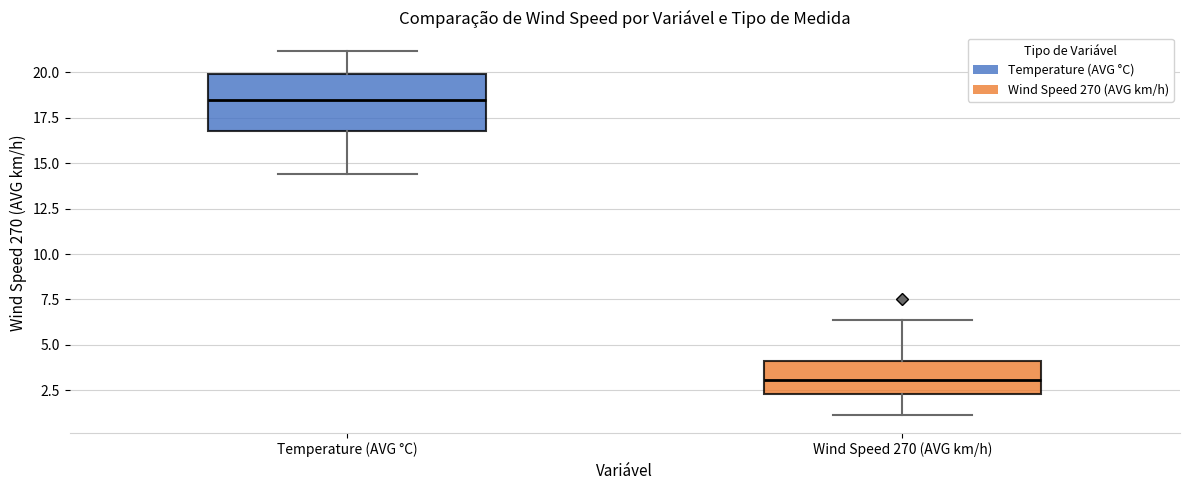

Reading left to right, read every box against the y-axis: the position of its median line, the range the box covers, and the ends of its whiskers. The values are not printed on the chart, so give them approximately, as read against the axis.

Temperature (AVG °C): median 18.5, box 17.0 to 20.0, whiskers 14.5 to 21.0
Wind Speed 270 (AVG km/h): median 3.0, box 2.5 to 4.0, whiskers 1.0 to 6.5